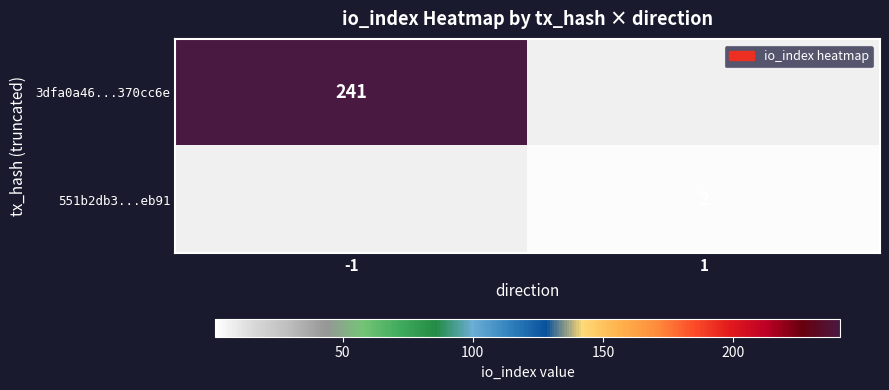

Is it true that 3dfa0a46...370cc6e equals 429 at -1?

False